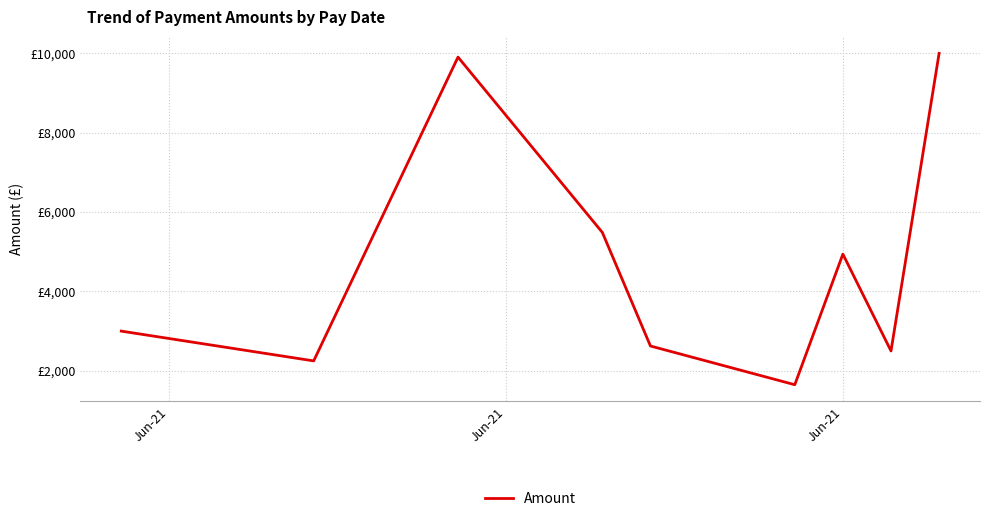

Where is the first local minimum?

Jun-21